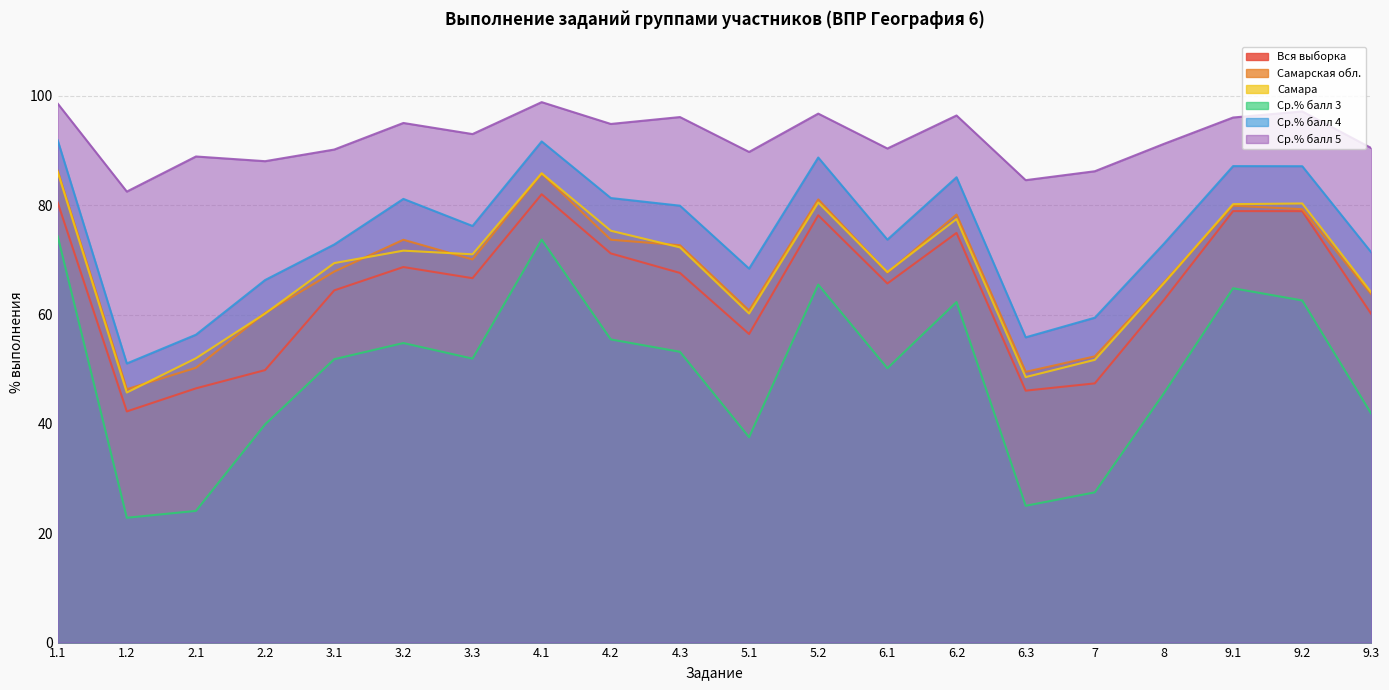

What is the total value across all series at 3.3?

428.9